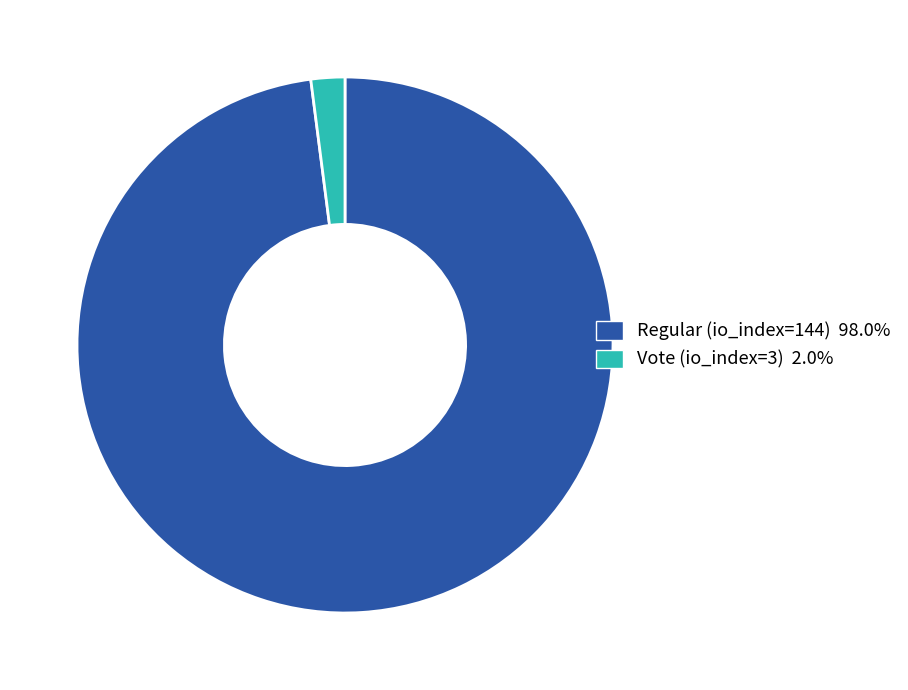

What is the smallest slice in the pie chart?

Vote (io_index=3)